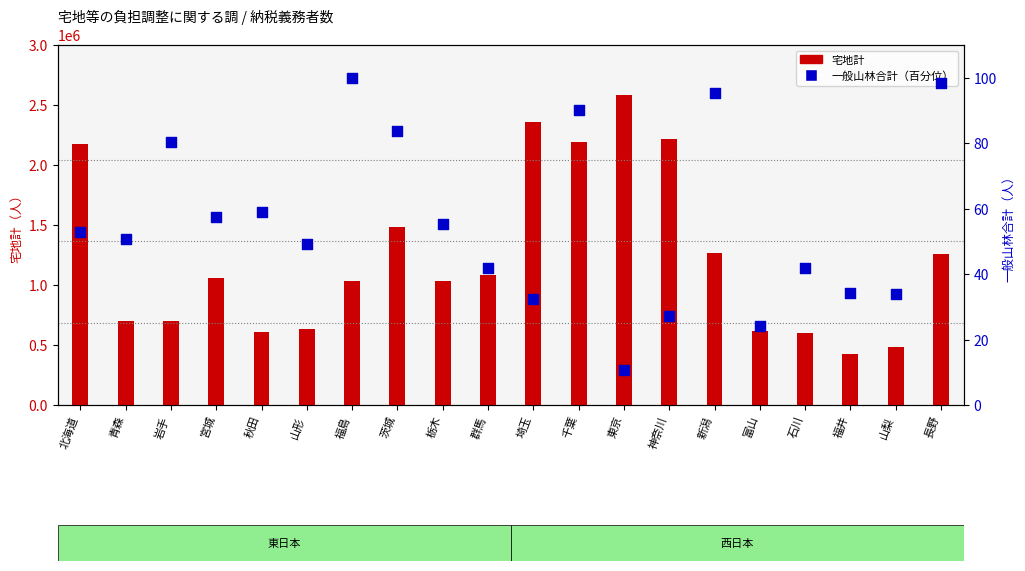

At how many categories does at least one series exceed 1185257?

8